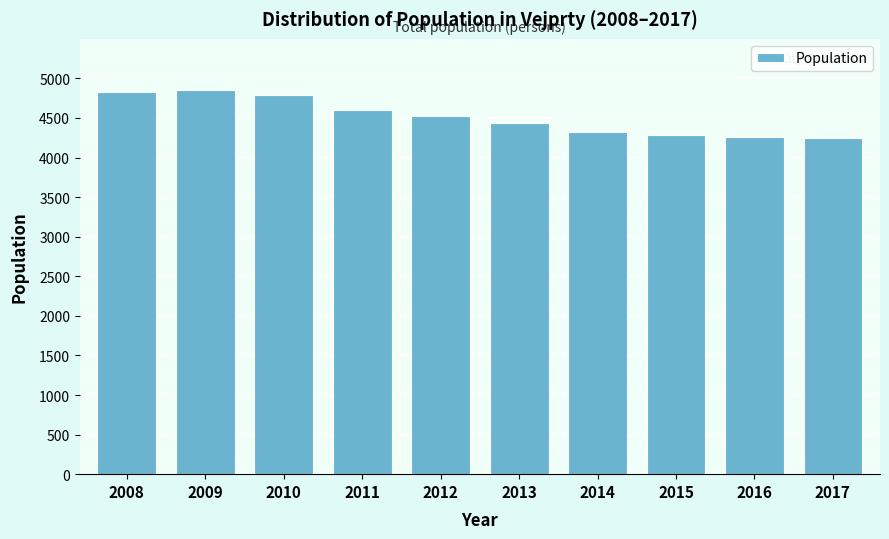

What is the change in value from 2008 to 2012?

-296